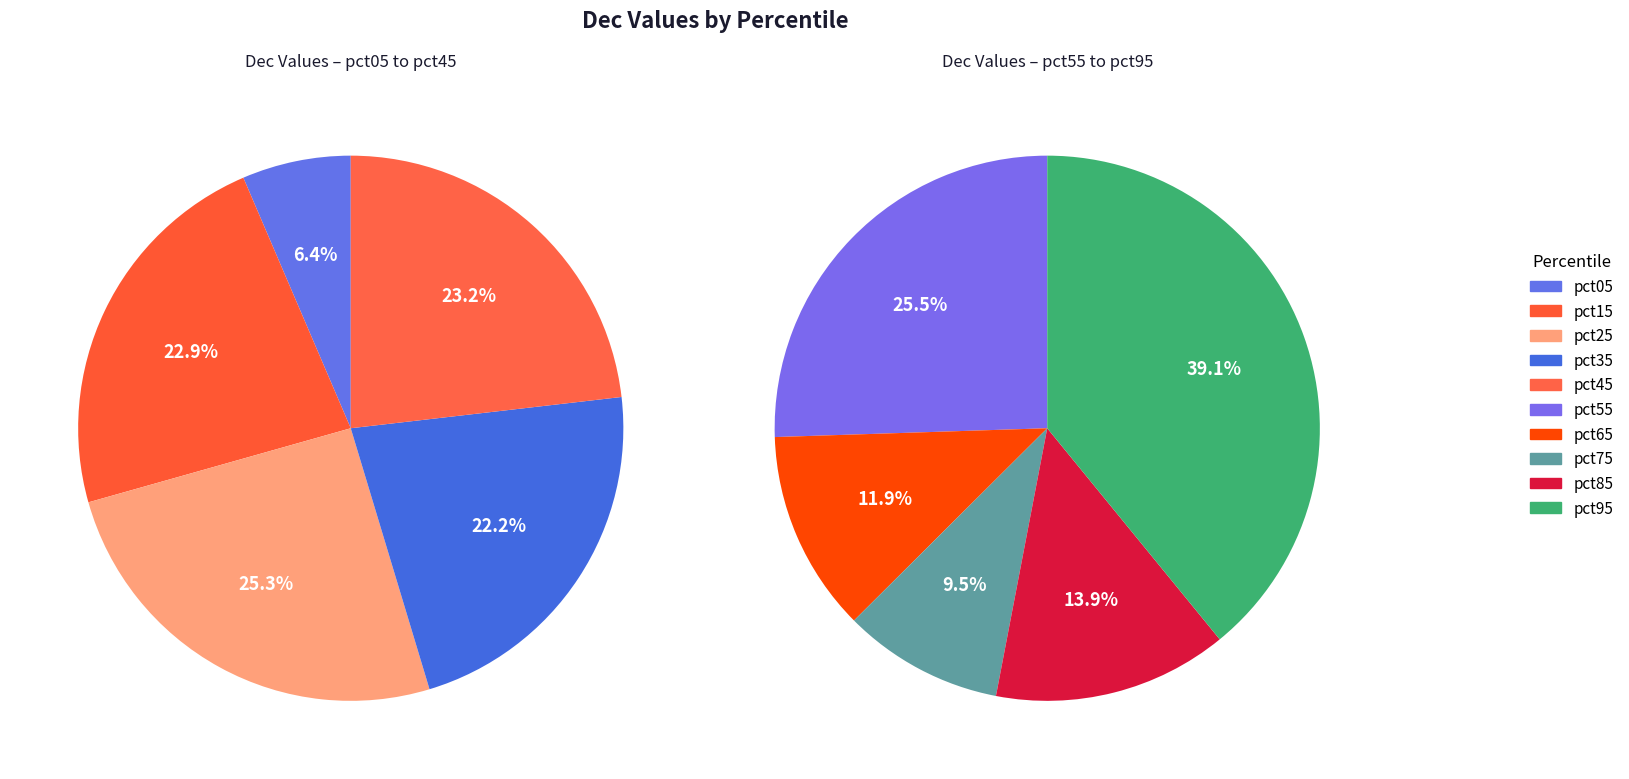

Does any single category account for the majority?

No